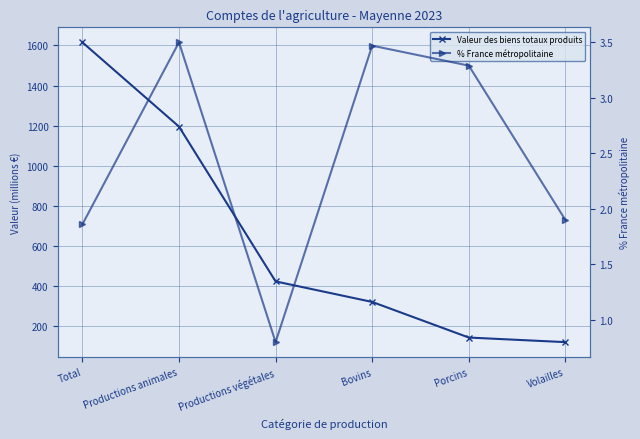

At which label is % France métropolitaine closest to 2?

Volailles